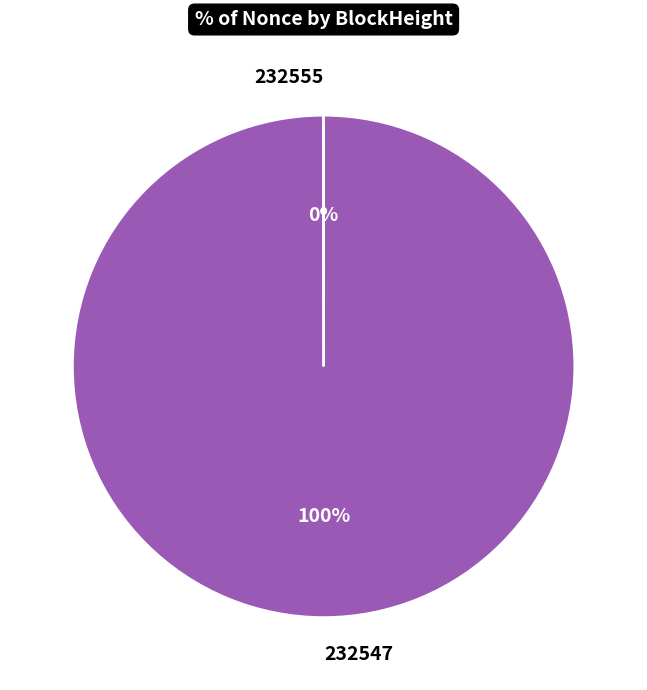

Is there any slice that represents more than half of the pie?

Yes